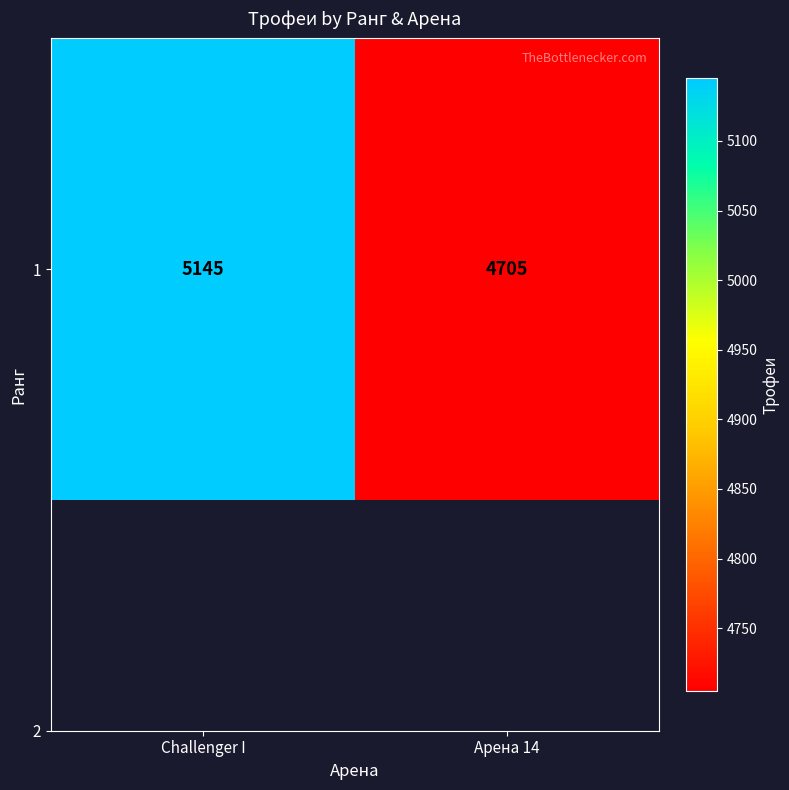

List the labels in order of value, smallest first.

Арена 14, Challenger I